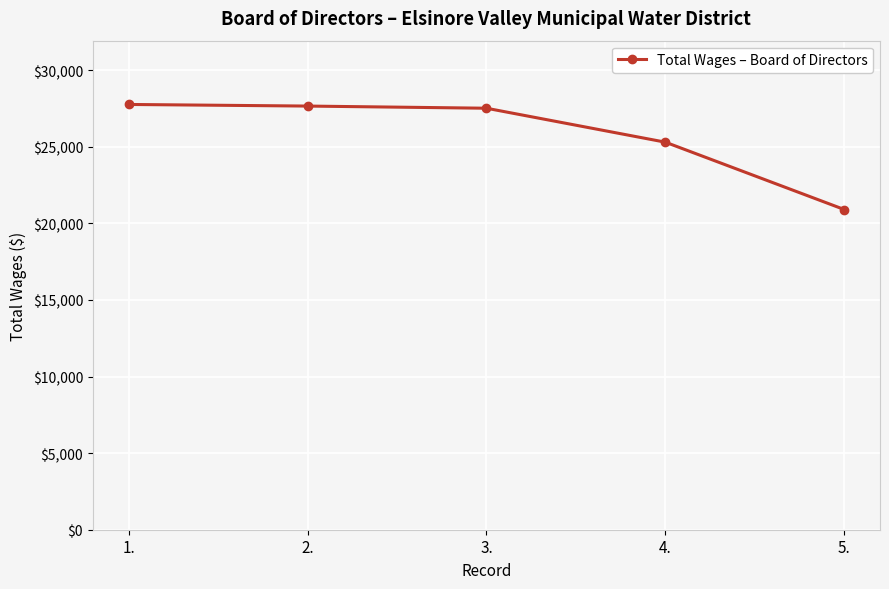

What is the sum of the values at 5. and 3.?

48424